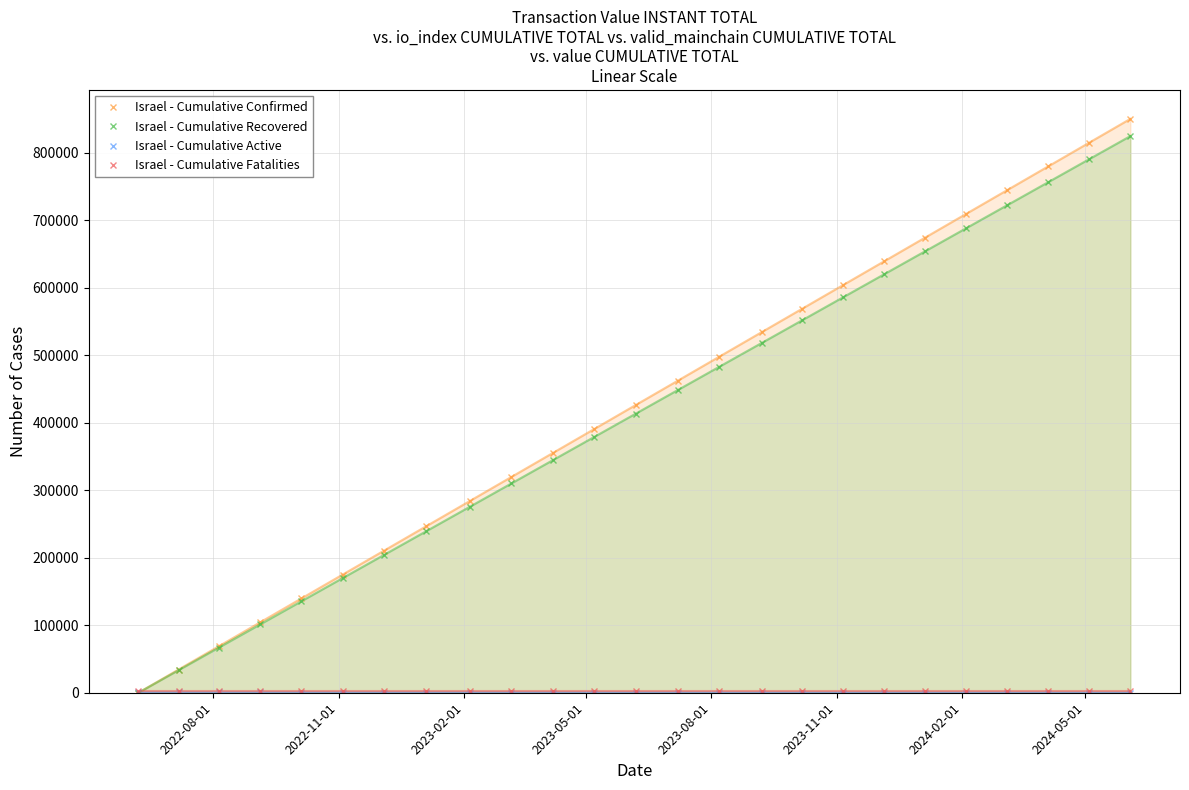

Which series has the widest spread of values?

Israel - Cumulative Confirmed